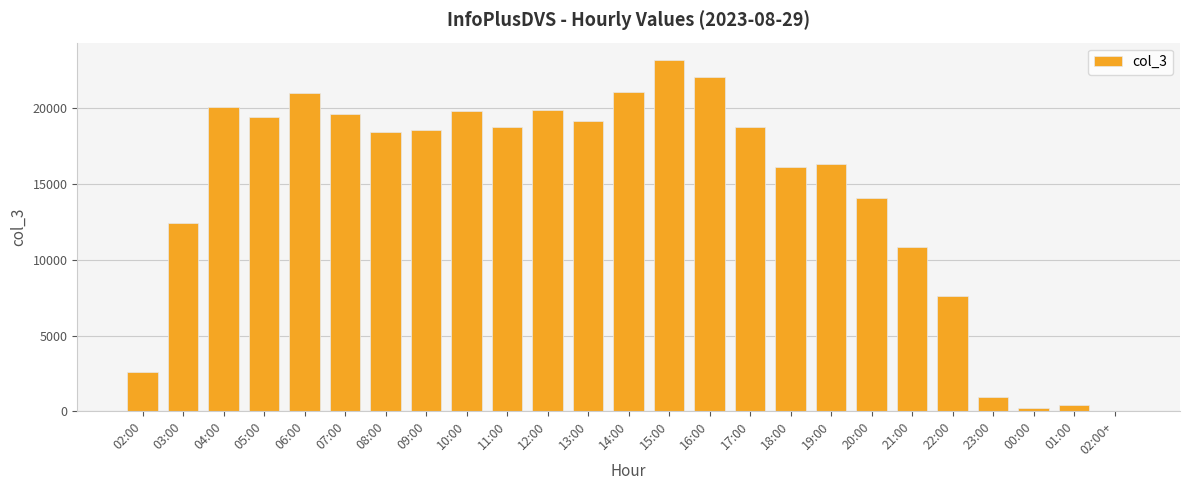

What is the ratio of the value at 09:00 to the value at 19:00?

1.1